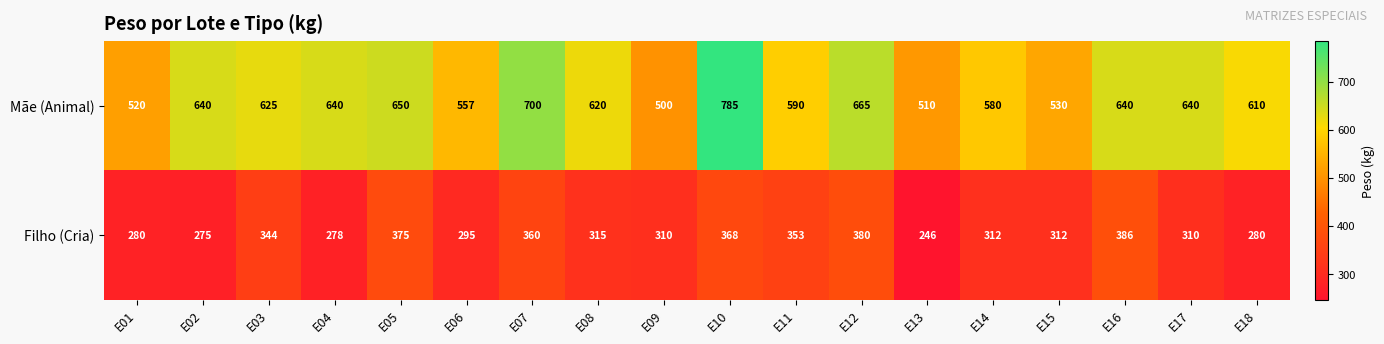

What is the difference between the highest and lowest values at E14?

268